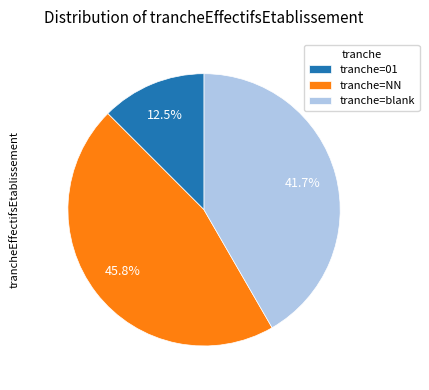

How many segments does this pie chart have?

3